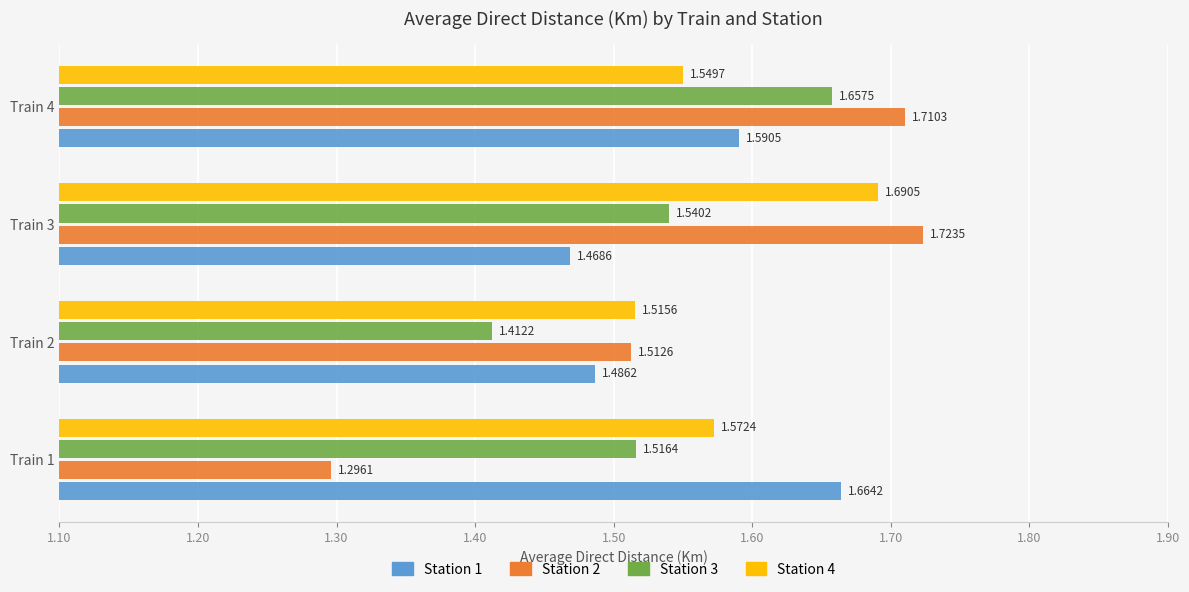

What is the difference between the maximum and minimum values in the Station 2 series?

0.4